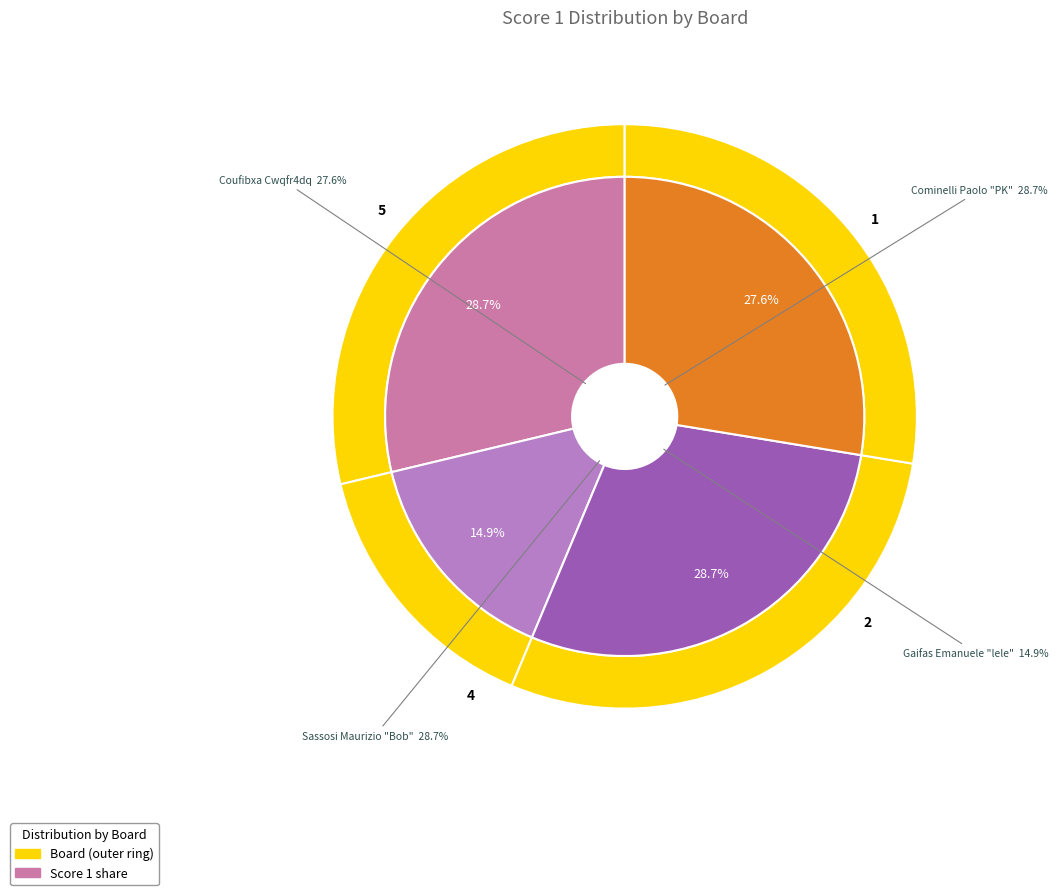

Count the number of slices in the pie.

5